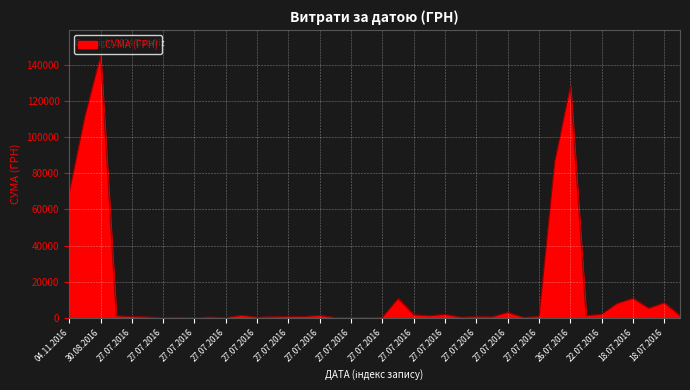

What is the difference between the maximum and minimum values?

144806.2